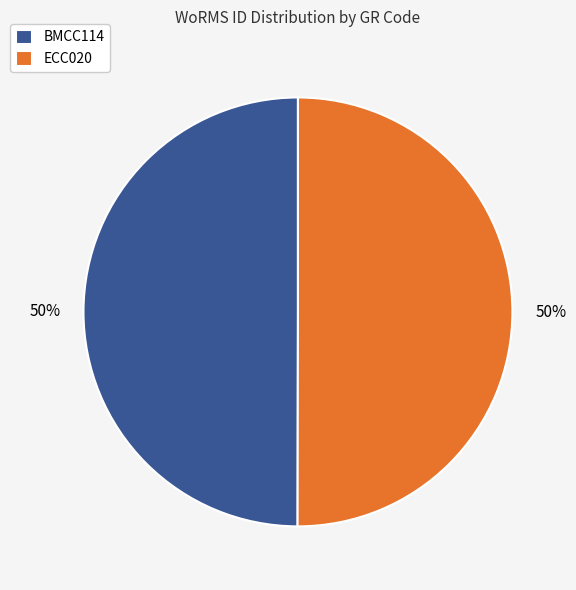

To the nearest percent, what portion does BMCC114 represent?

50%